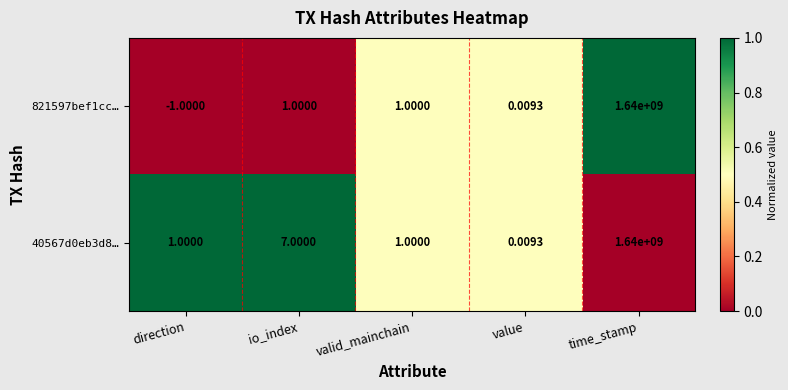

Is the value of 821597bef1cc… at value greater than the value of 40567d0eb3d8… at direction?

No